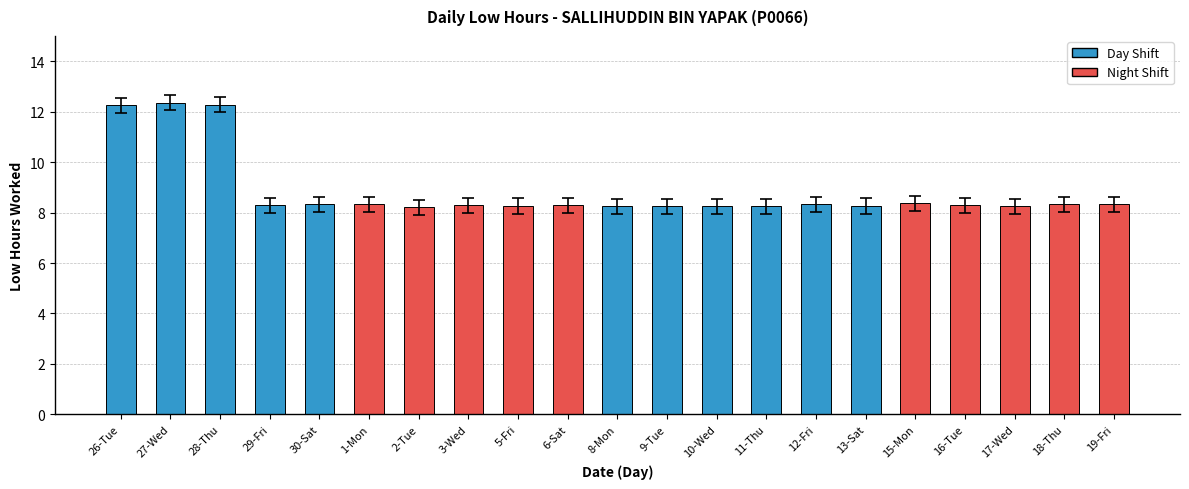

Approximately how many times larger is the value at 2-Tue compared to 10-Wed?

1.0